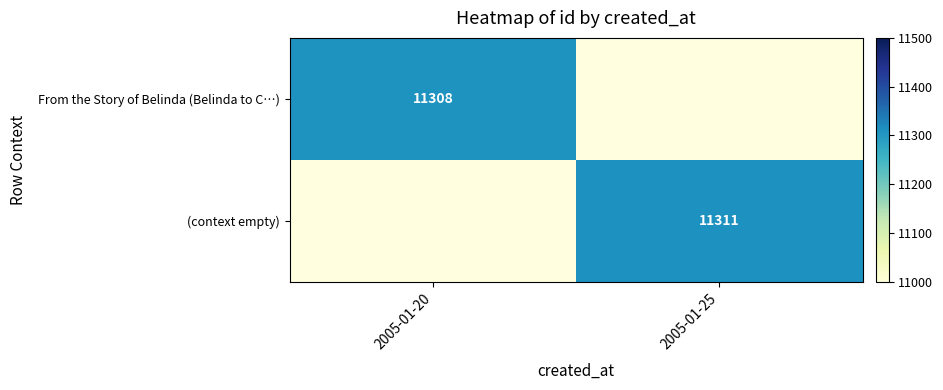

Is it true that (context empty) equals 3370 at 2005-01-25?

False